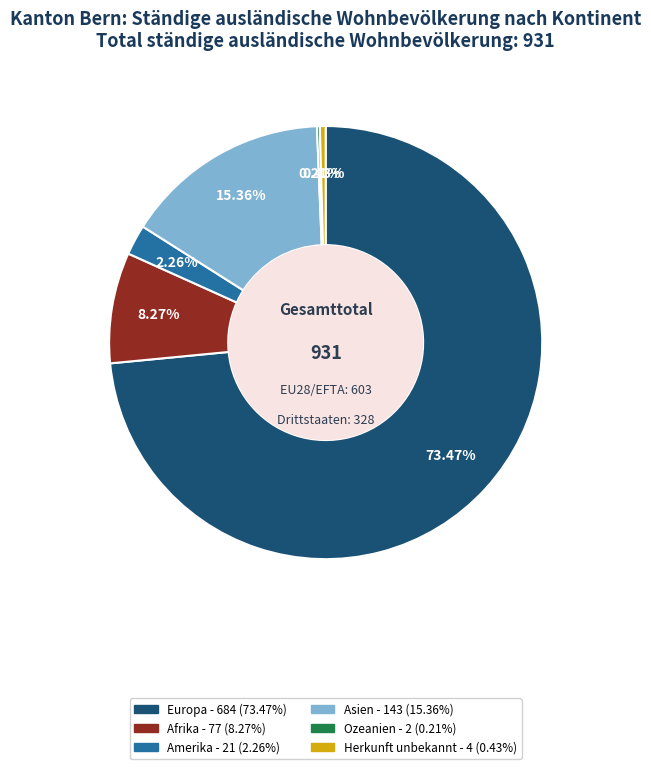

Which category has the biggest portion of the pie?

Europa